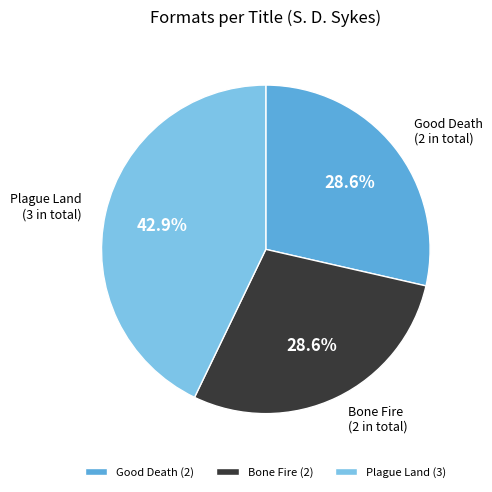

To the nearest percent, what portion does Bone Fire represent?

29%